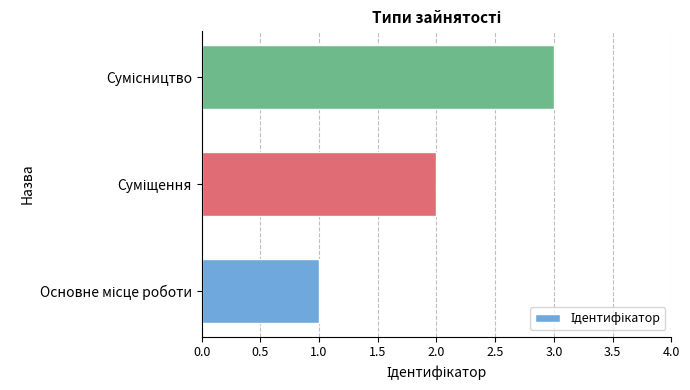

What is the sum of all values?

6